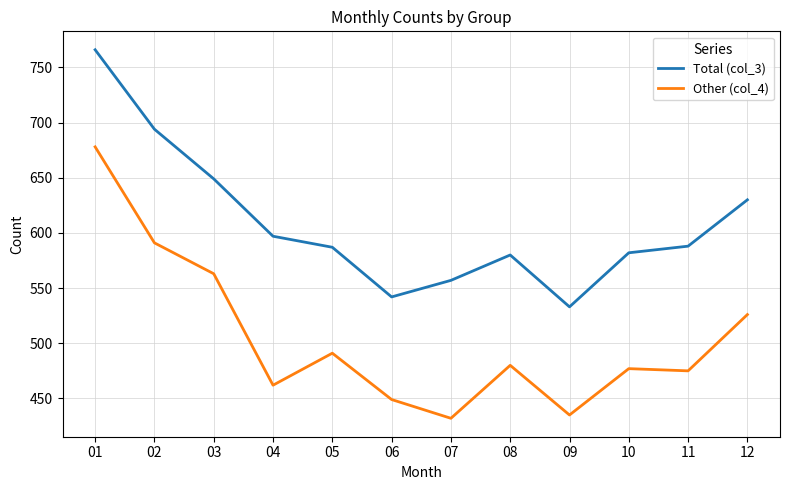

True or false: Other (col_4) has a value of 462 at 04.

True